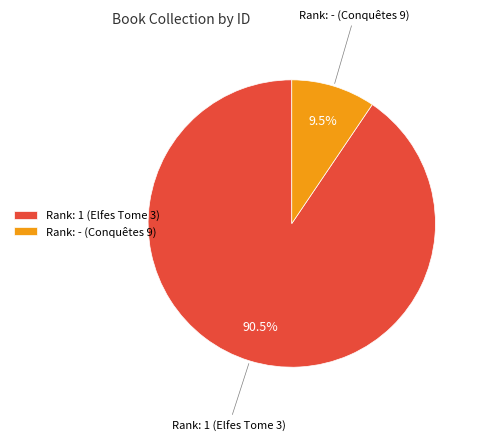

Which has a higher value, Rank: 1 (Elfes Tome 3) or Rank: - (Conquêtes 9)?

Rank: 1 (Elfes Tome 3)